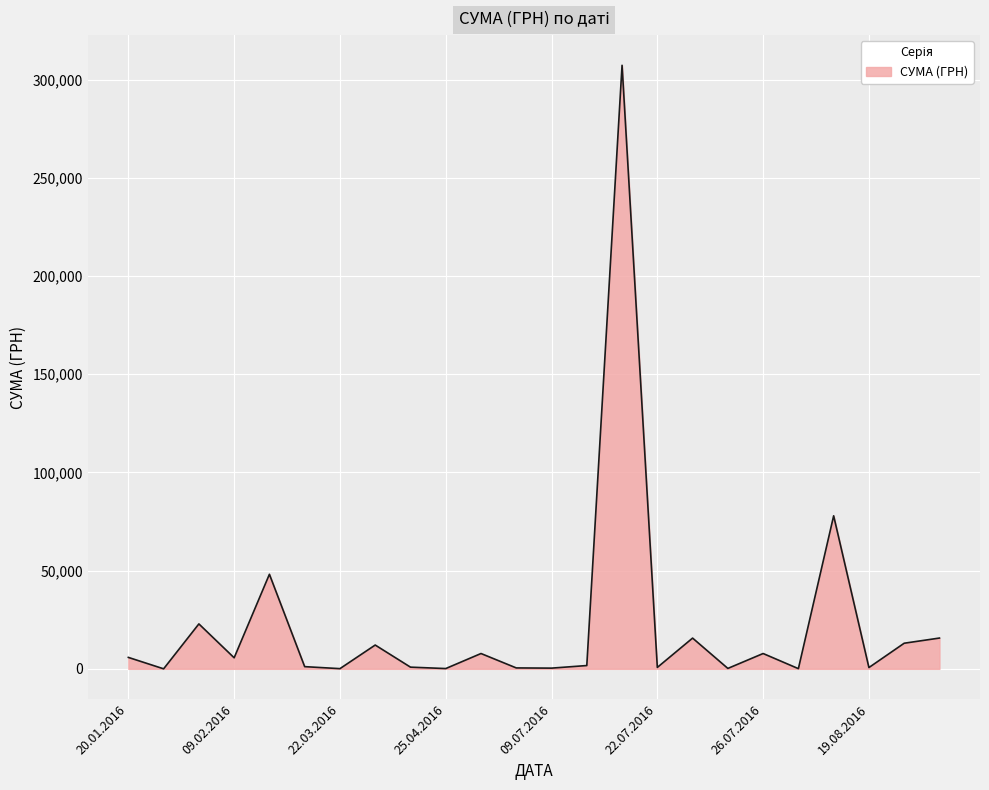

What is the greatest value displayed?

307249.7